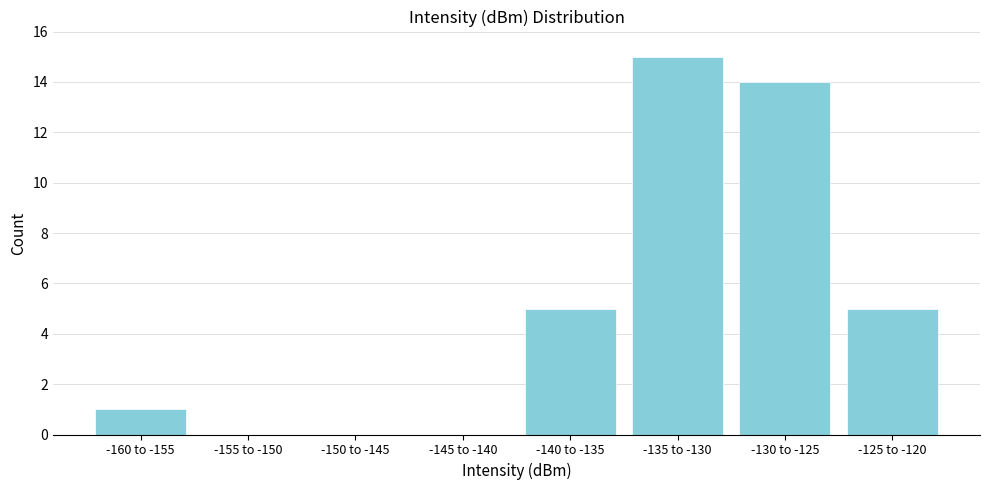

Reading left to right, transcribe all the data shown in this chart.

-160 to -155=1	-155 to -150=0	-150 to -145=0	-145 to -140=0	-140 to -135=5	-135 to -130=15	-130 to -125=14	-125 to -120=5